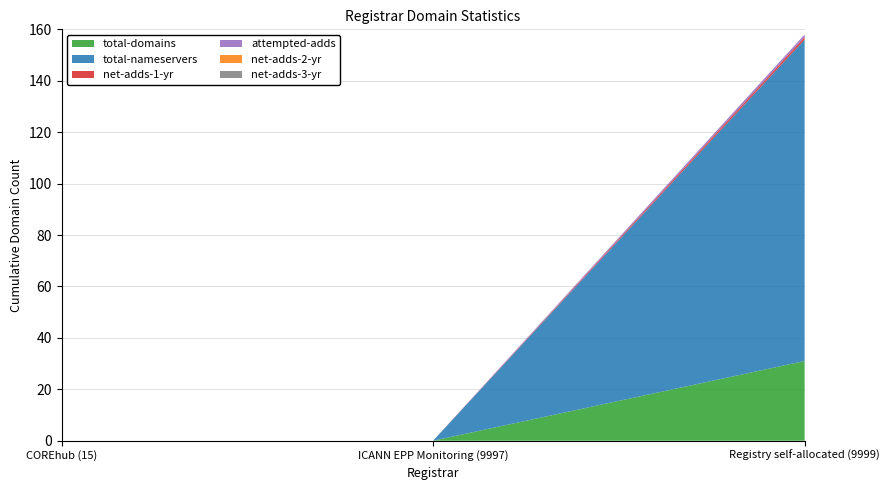

Reading left to right, transcribe all the data shown in this chart.

total-domains: COREhub (15)=0	ICANN EPP Monitoring (9997)=0	Registry self-allocated (9999)=31
total-nameservers: COREhub (15)=0	ICANN EPP Monitoring (9997)=0	Registry self-allocated (9999)=125
net-adds-1-yr: COREhub (15)=0	ICANN EPP Monitoring (9997)=0	Registry self-allocated (9999)=1
attempted-adds: COREhub (15)=0	ICANN EPP Monitoring (9997)=0	Registry self-allocated (9999)=1
net-adds-2-yr: COREhub (15)=0	ICANN EPP Monitoring (9997)=0	Registry self-allocated (9999)=0
net-adds-3-yr: COREhub (15)=0	ICANN EPP Monitoring (9997)=0	Registry self-allocated (9999)=0